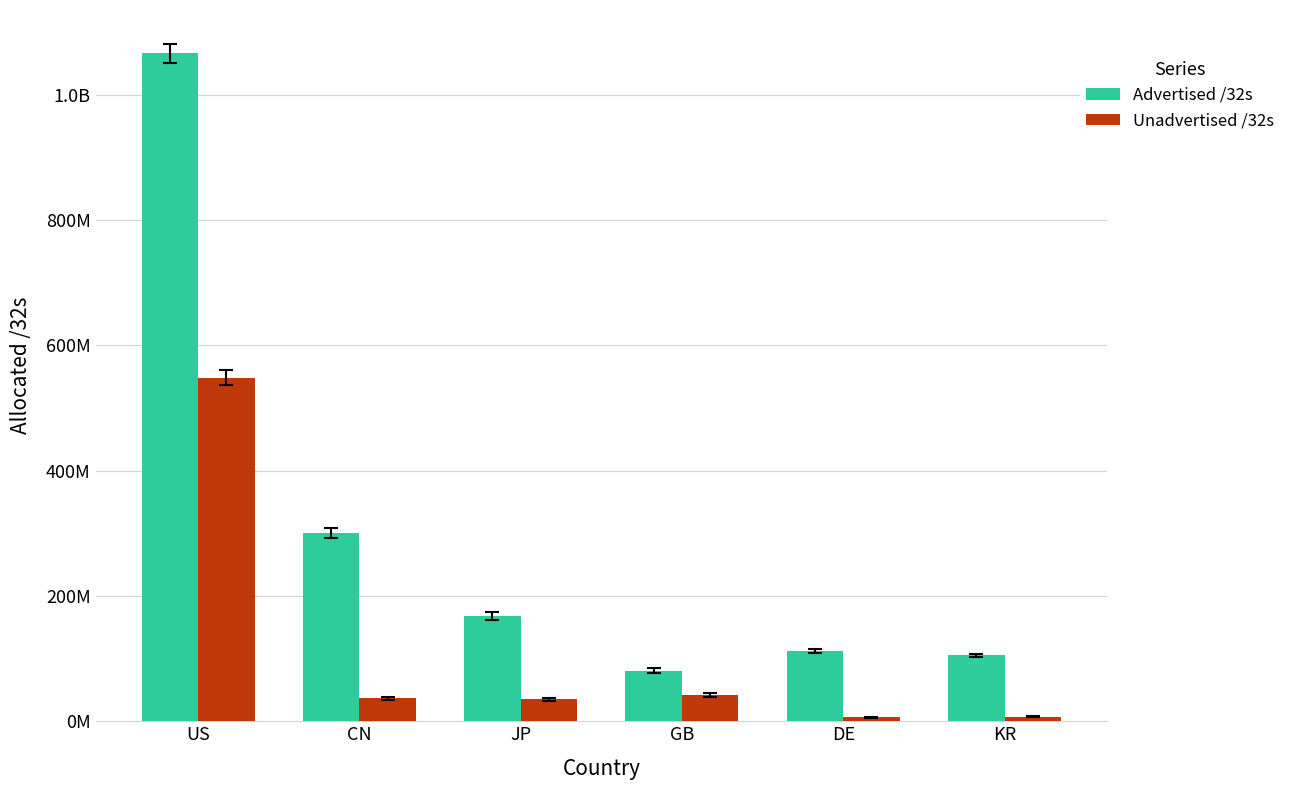

What are all the series names shown in the legend?

Advertised /32s, Unadvertised /32s